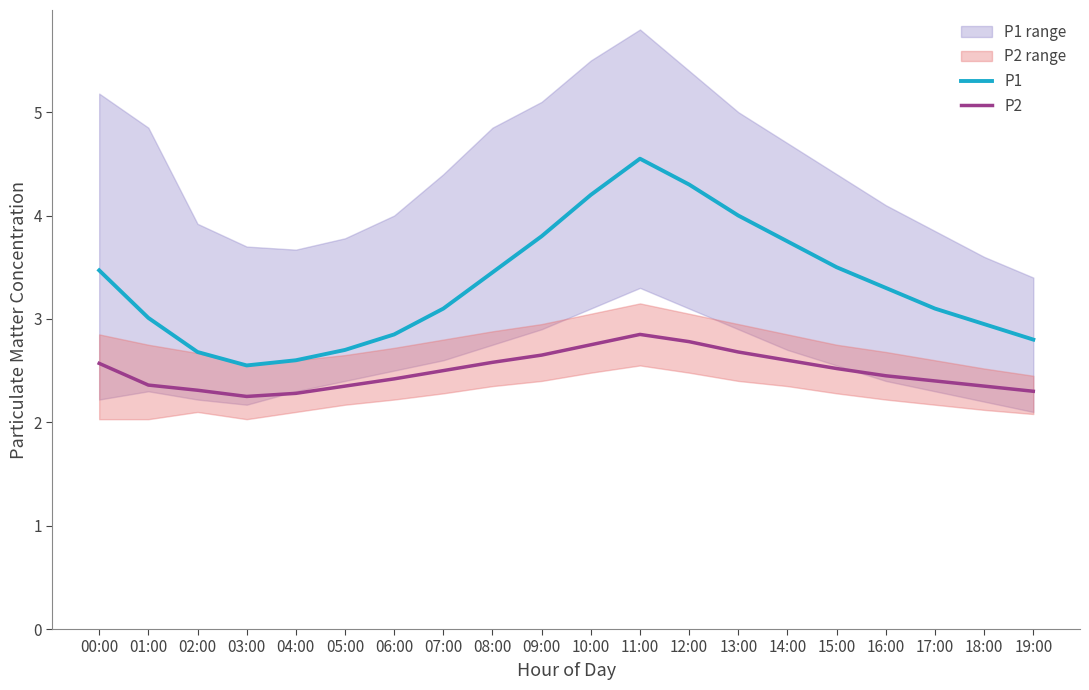

How many P2 values are between 2 and 3?

20